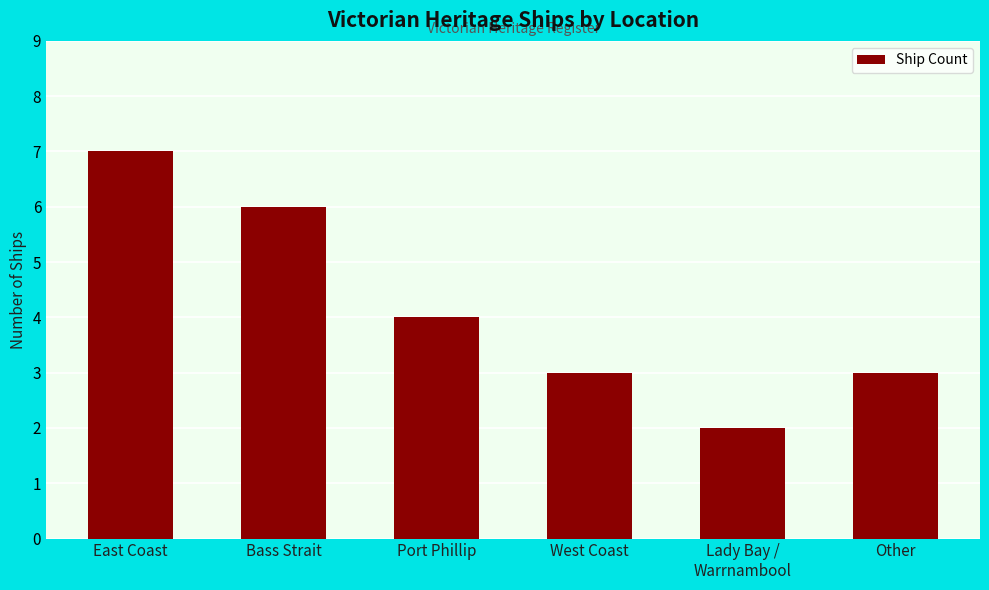

How many data points does each series have?

6